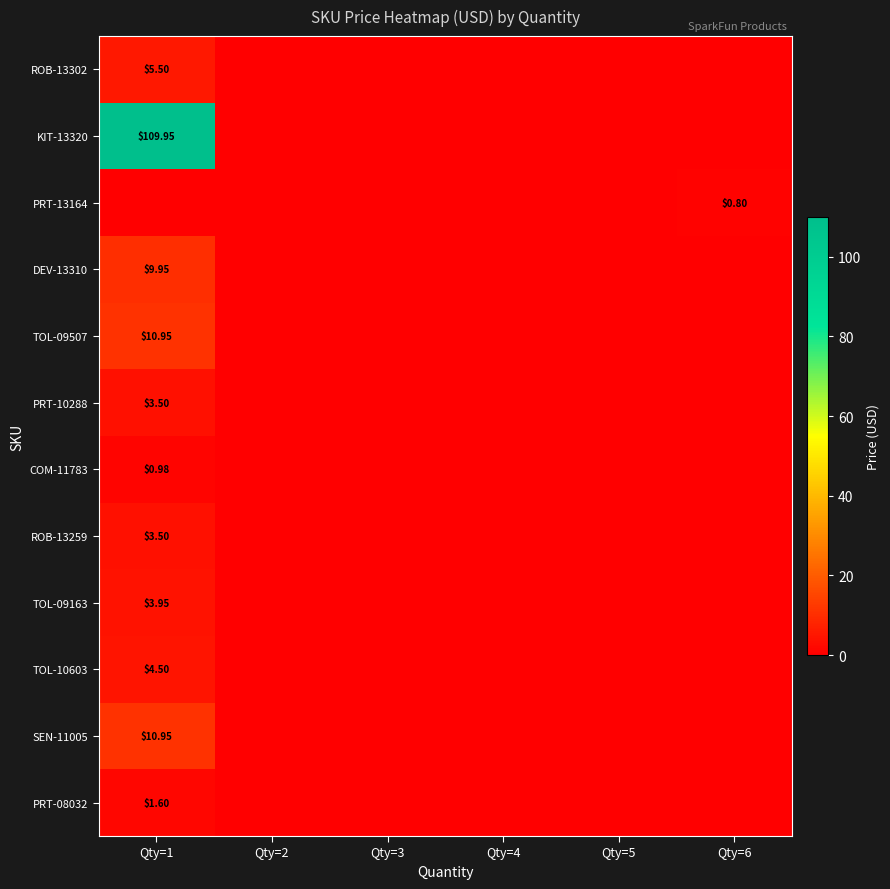

Which label corresponds to the largest value in the chart?

Qty=1